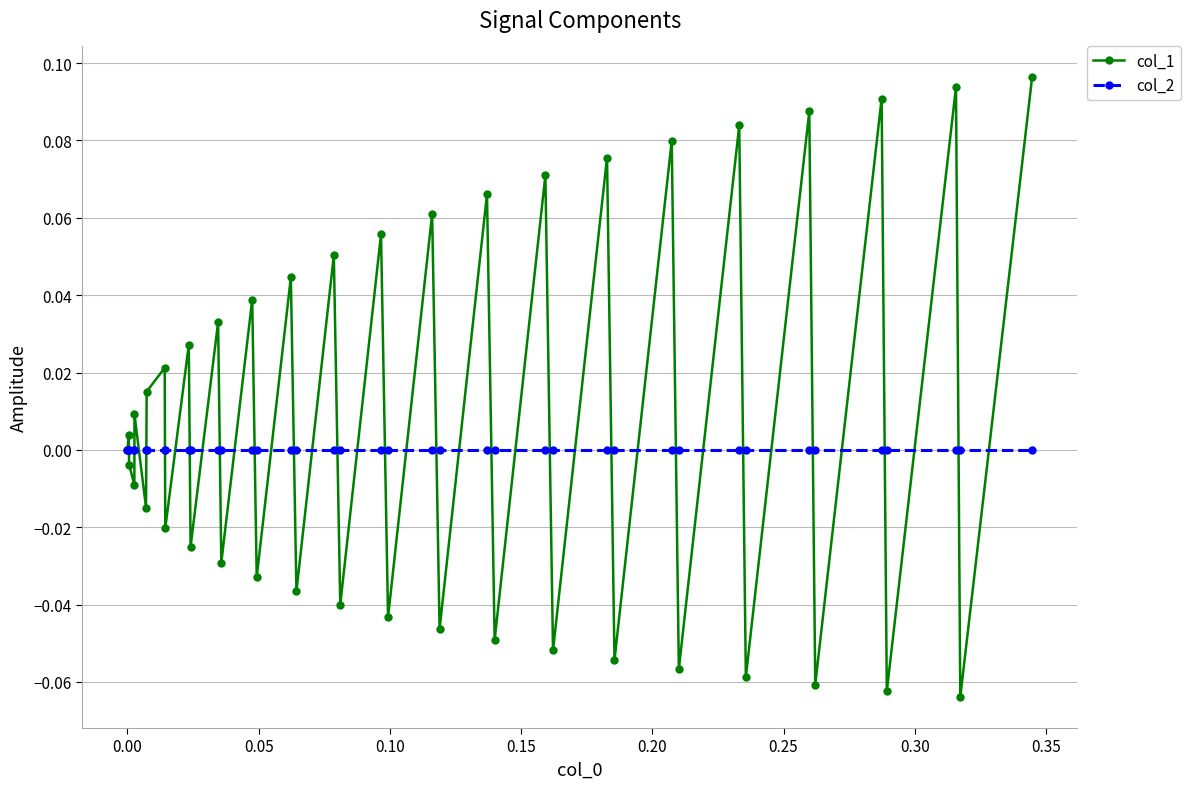

True or false: col_1 has more than 0 interior local peaks.

True